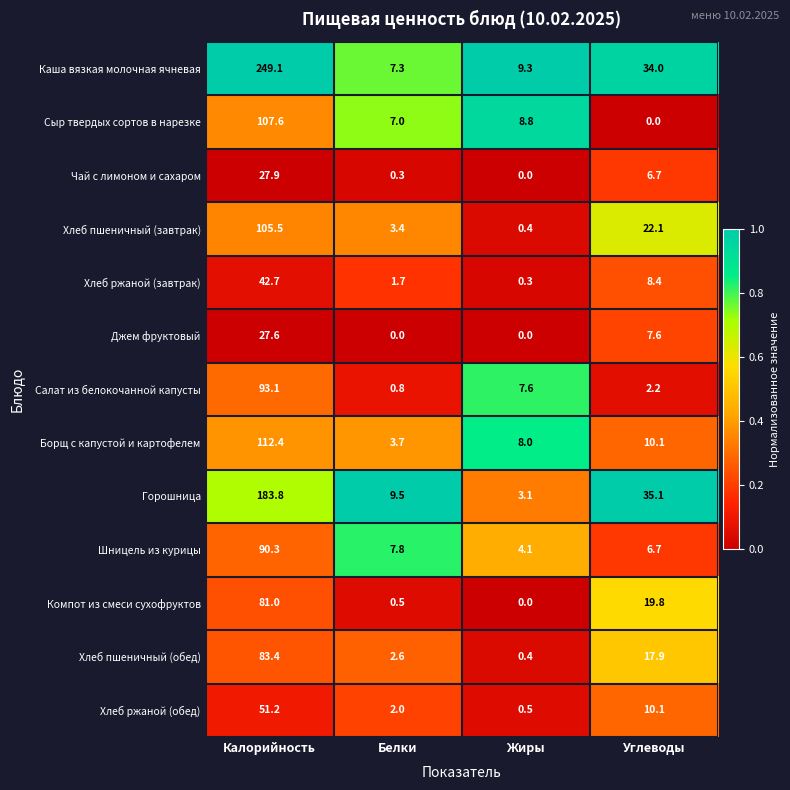

Which series has the largest range (max minus min)?

Каша вязкая молочная ячневая